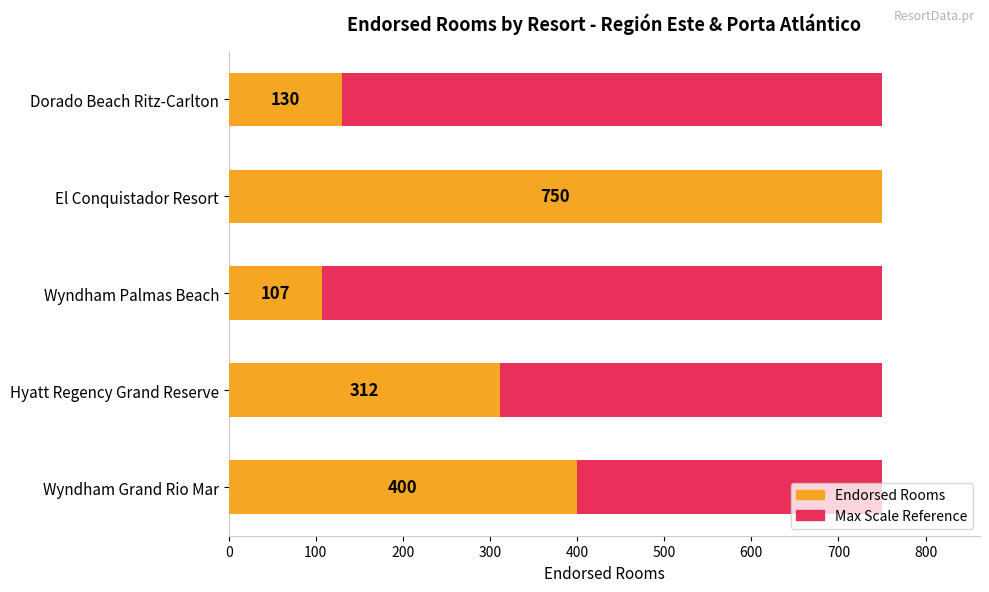

At how many categories does at least one series exceed 84?

5